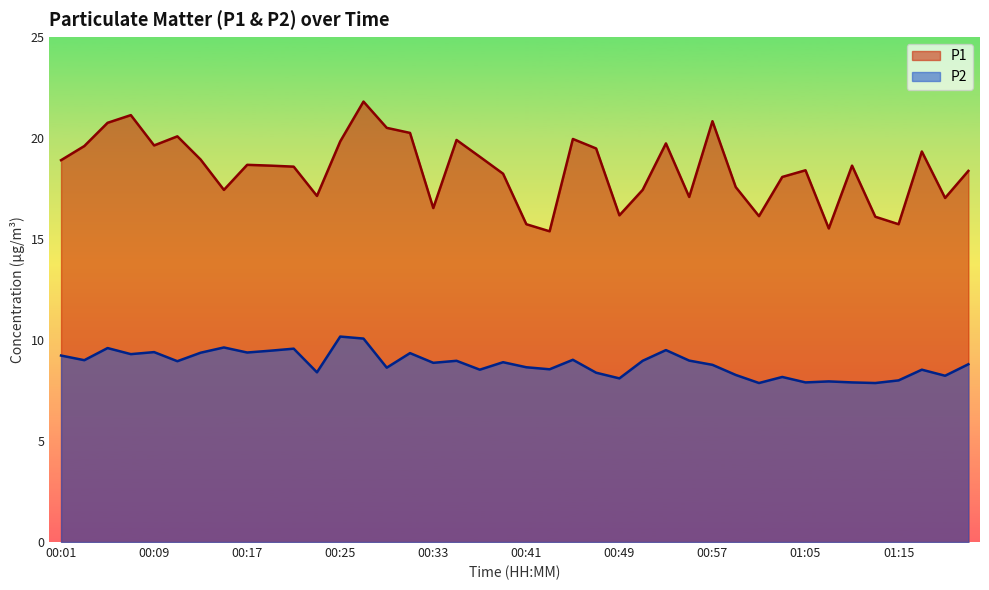

What is the label of the 7th point from the left?

00:13